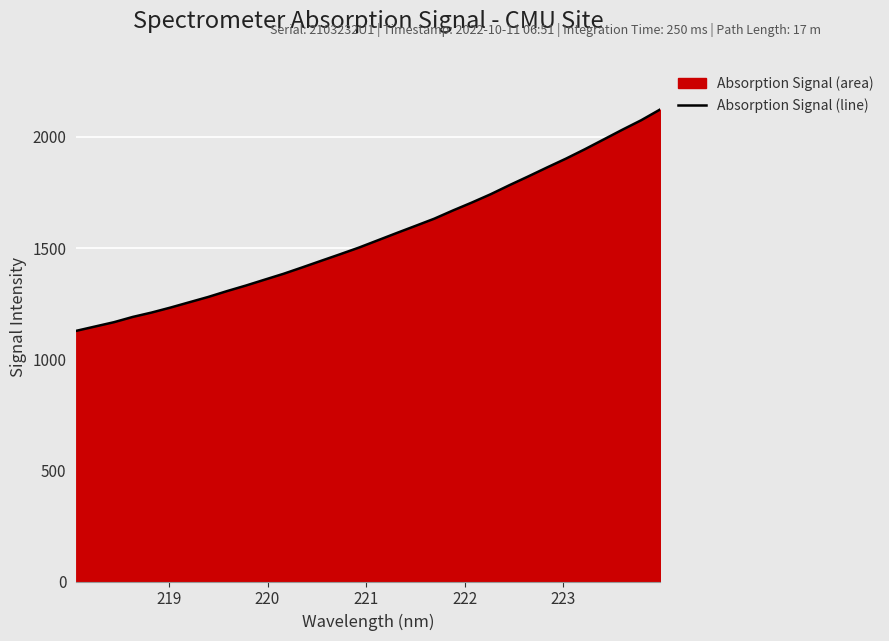

How many lines are shown in the chart?

1